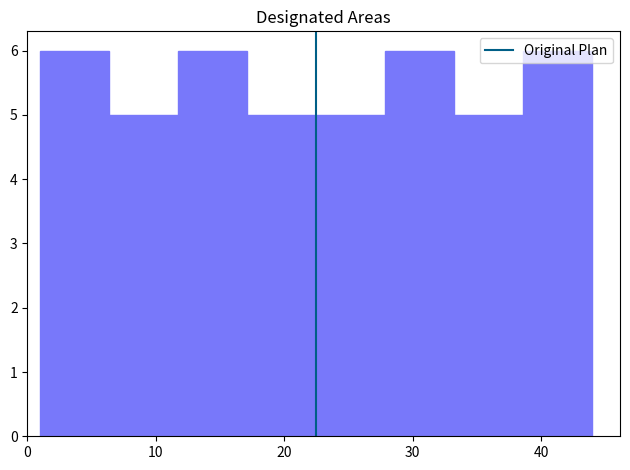

Reading left to right, list every bar in this chart as the range it spans on the x-axis followed by its height. Neither the bar edges nor the heights are printed on the chart, so give them approximately, as read against the axes.

1 to 6: 6
6 to 12: 5
12 to 17: 6
17 to 23: 5
23 to 28: 5
28 to 33: 6
33 to 39: 5
39 to 44: 6